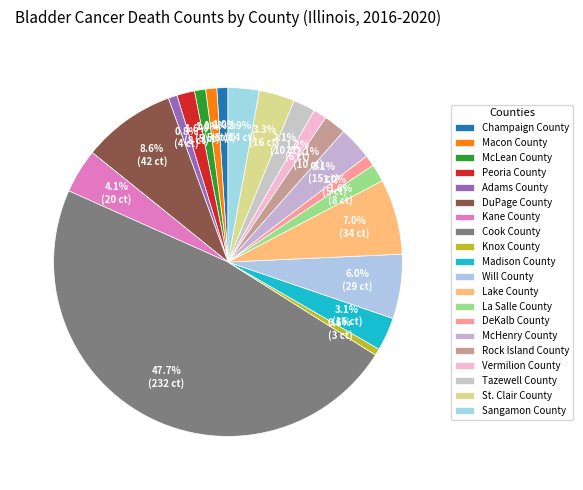

Count the number of slices in the pie.

20